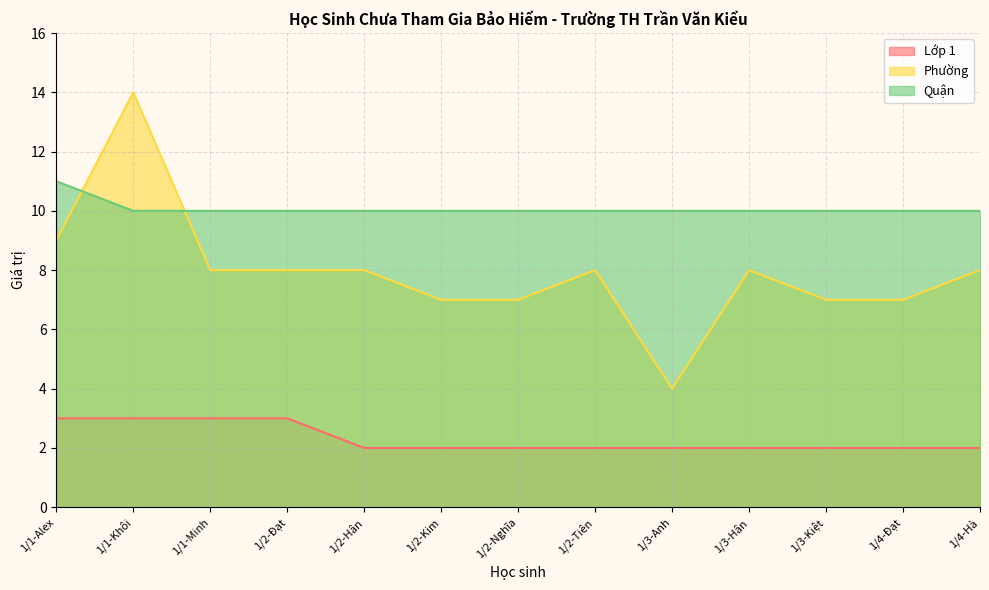

At which category is the sum across all series the highest?

1/1-Khôi